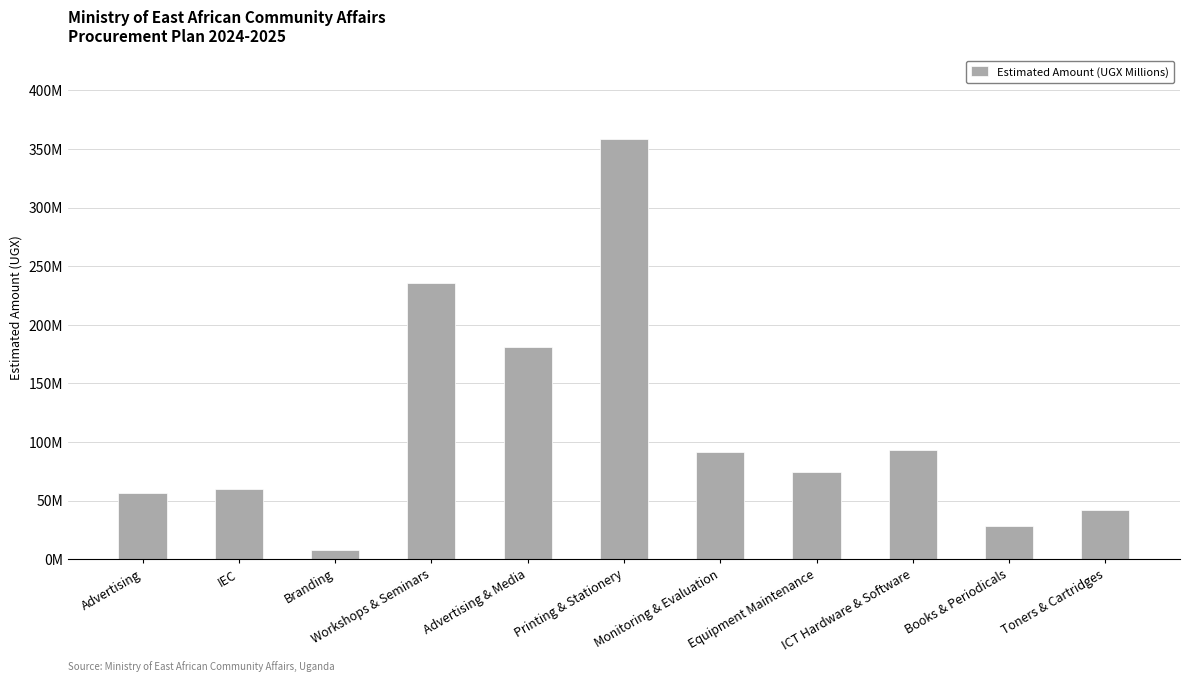

Is it true that the value at IEC is 105857878?

False